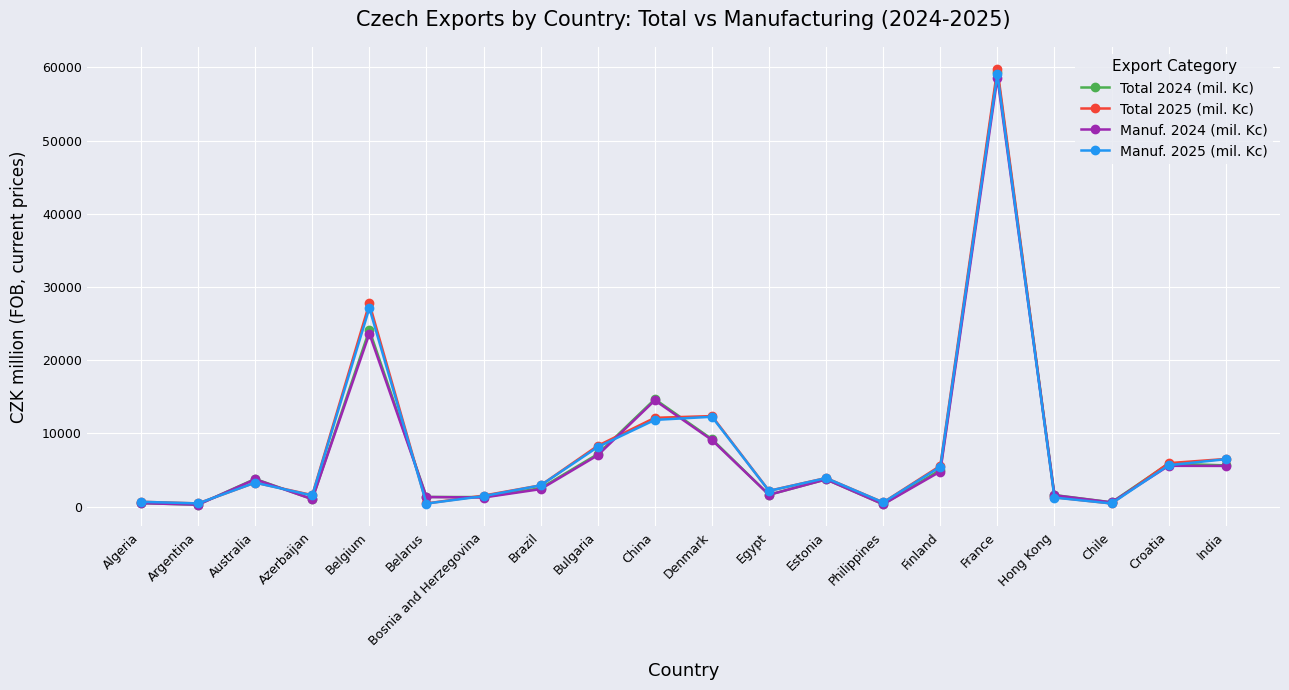

The Manuf. 2025 (mil. Kc) series shows 434 at Chile. True or false?

True